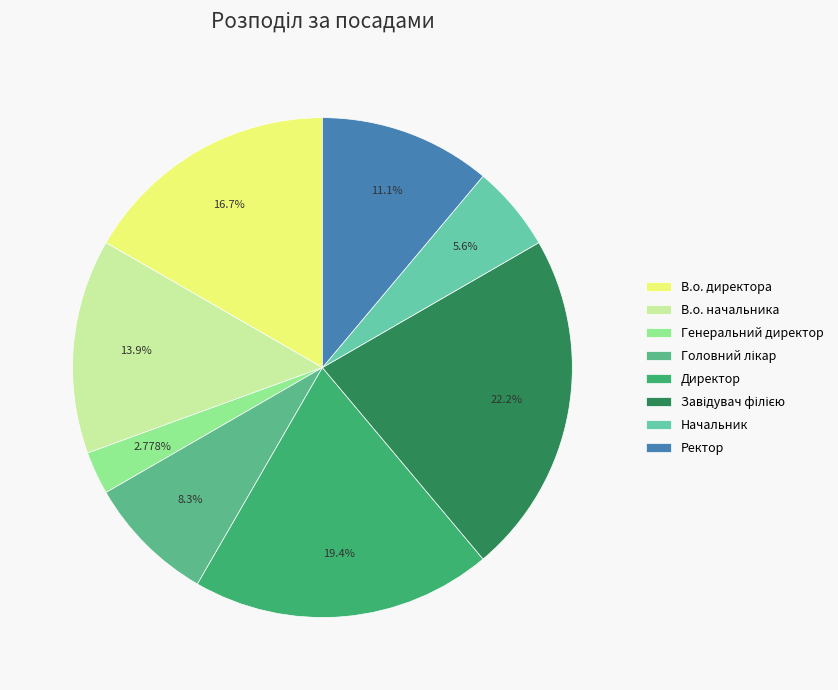

Count the number of slices in the pie.

8